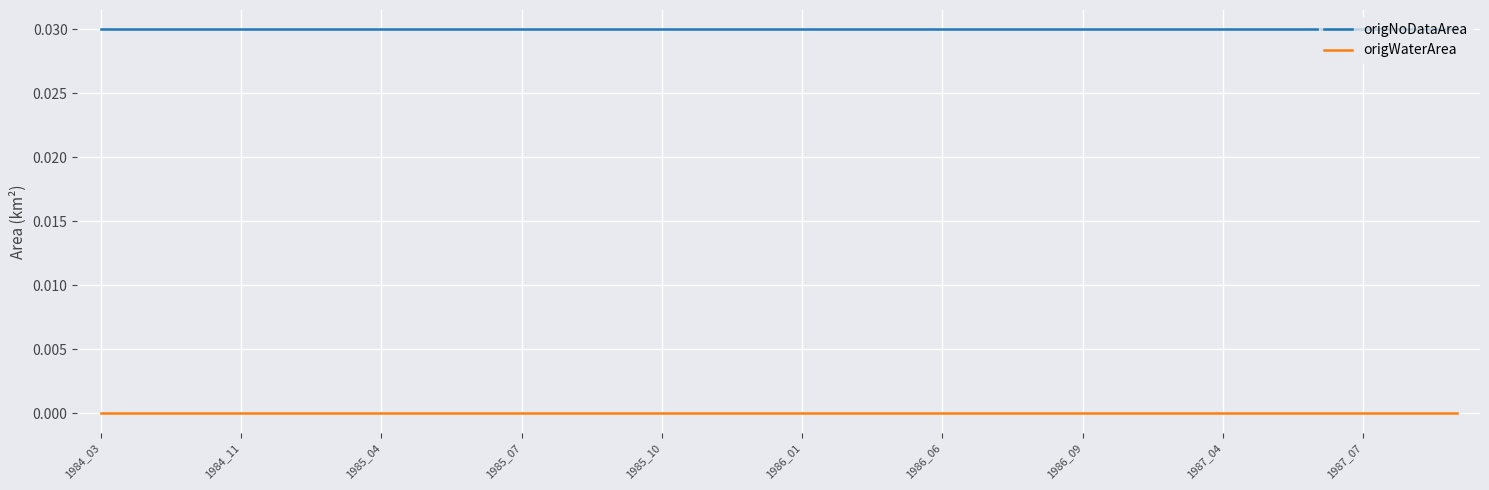

Which series has the largest total across all categories?

origNoDataArea